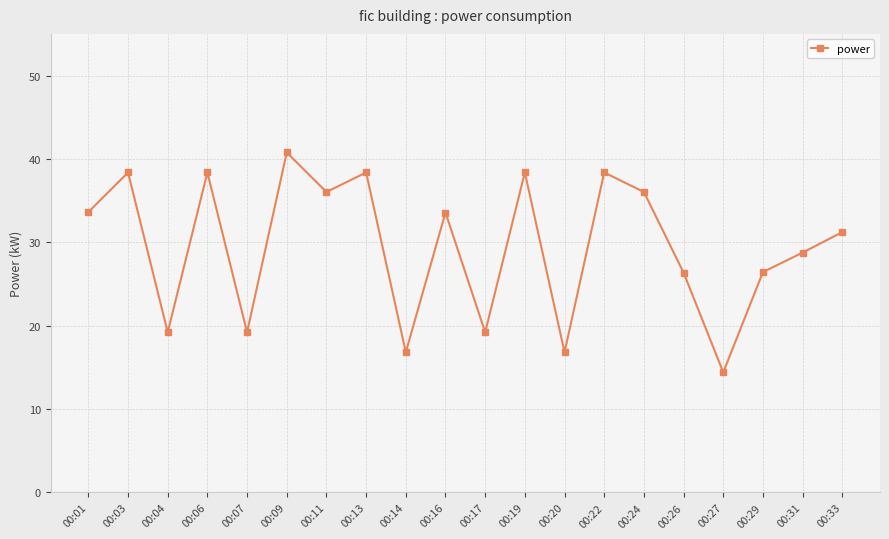

What is the smallest value displayed?

14.4